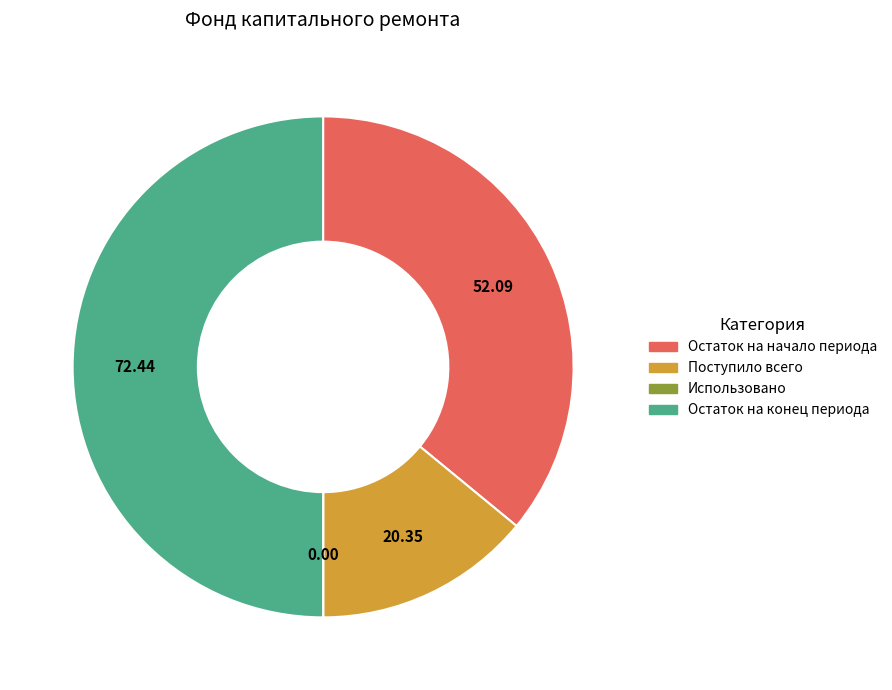

Does Поступило всего account for over 50% of the chart?

No